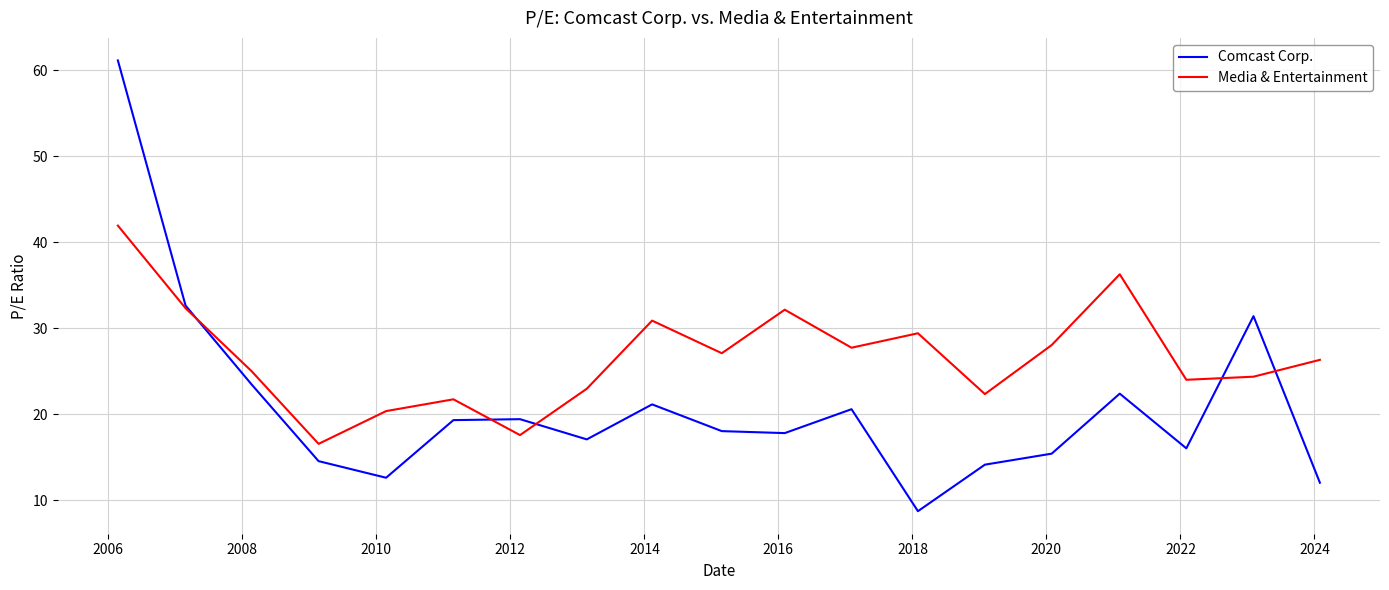

Which series has the widest spread of values?

Comcast Corp.